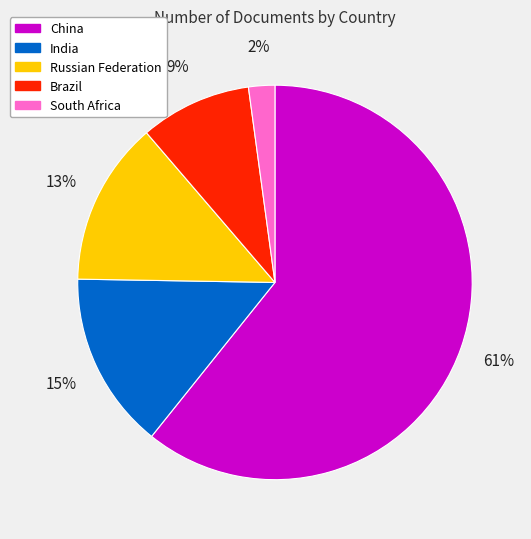

What percentage is the South Africa slice, to the nearest percent?

2%